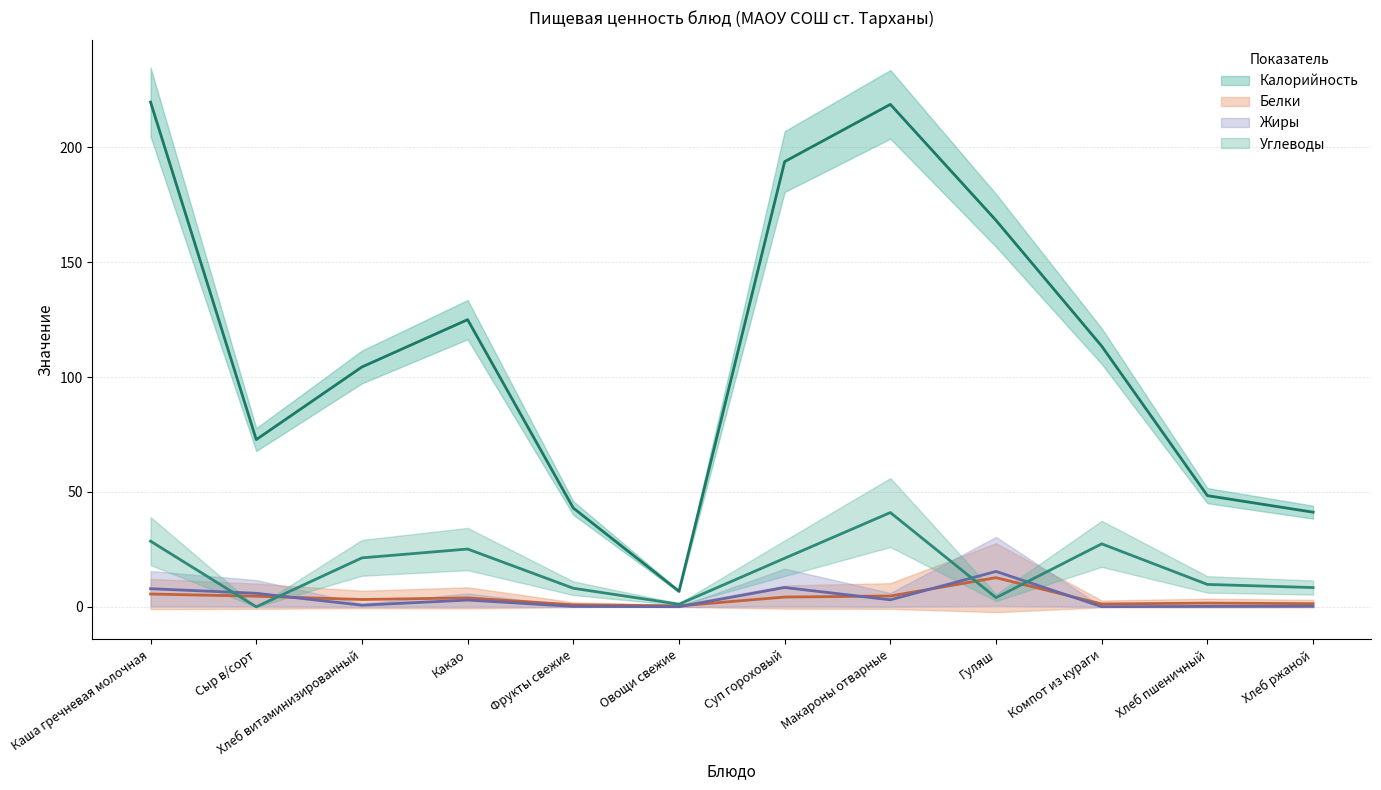

True or false: Жиры has more than 1 interior local peaks.

True